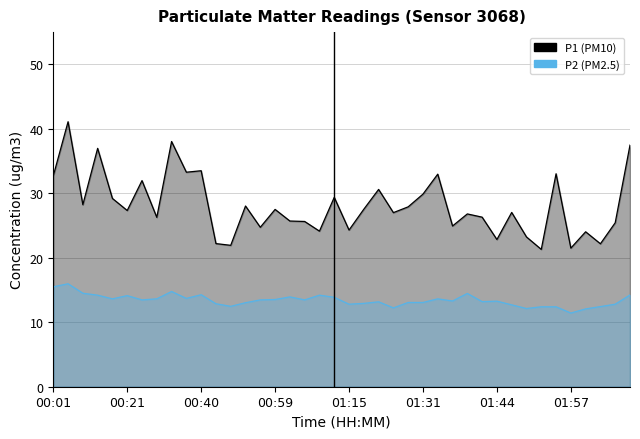

How many lines are shown in the chart?

2